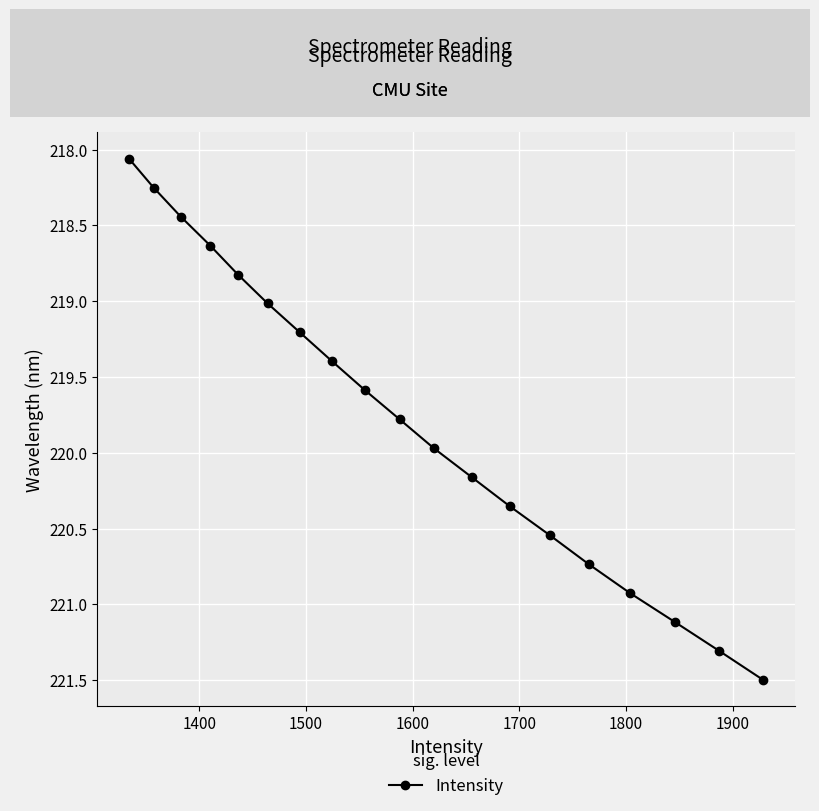

What is the greatest value displayed?

221.5